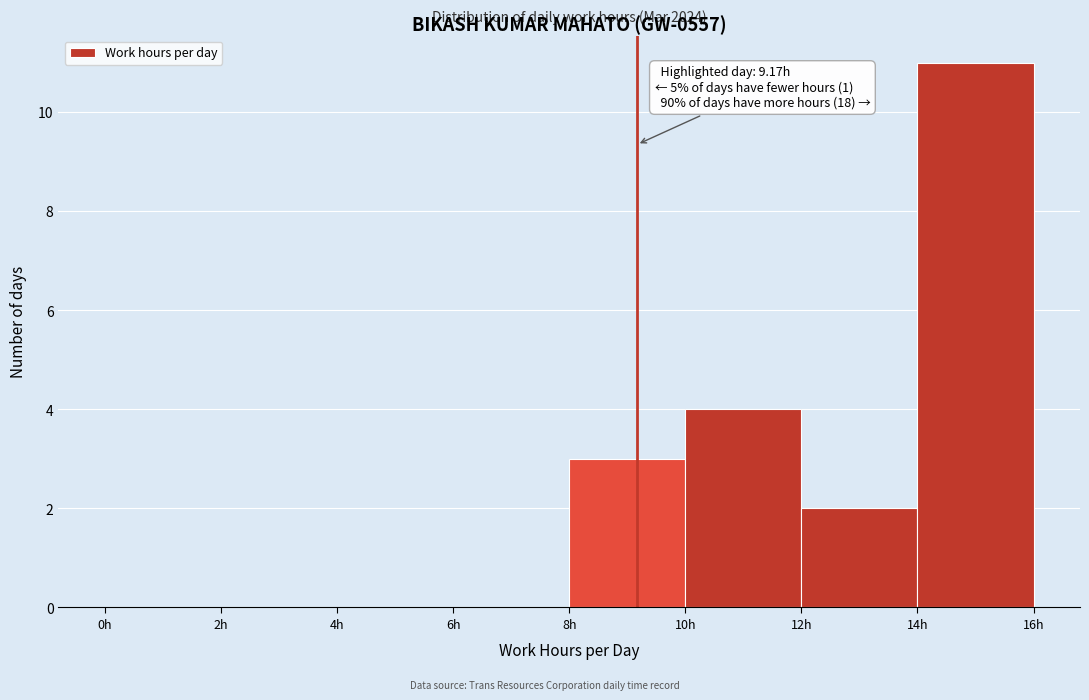

Which range on the x-axis has the tallest bar?

14 to 16